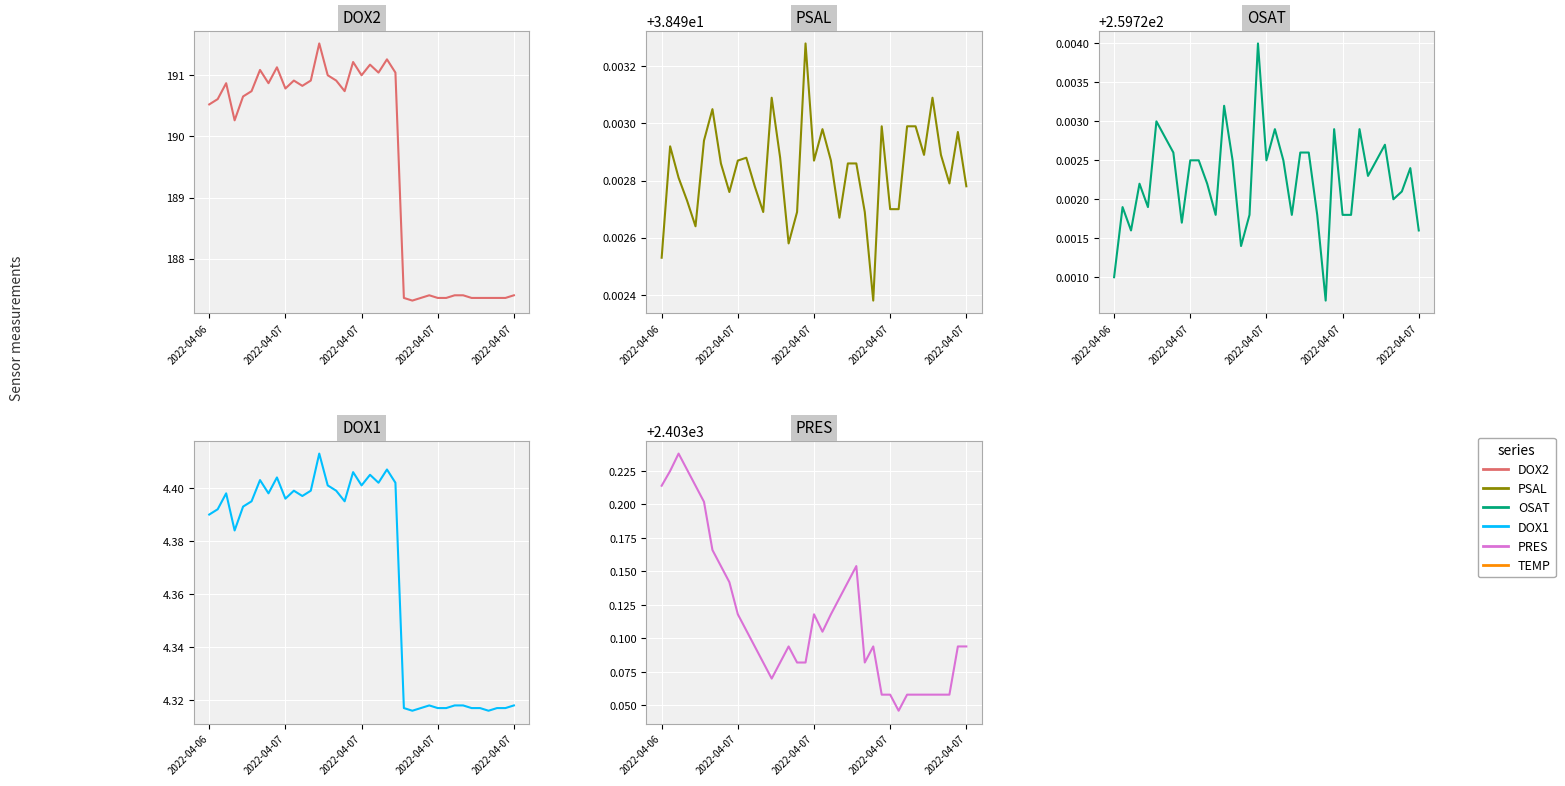

The value of PSAL at 22 is 38.5. True or false?

True